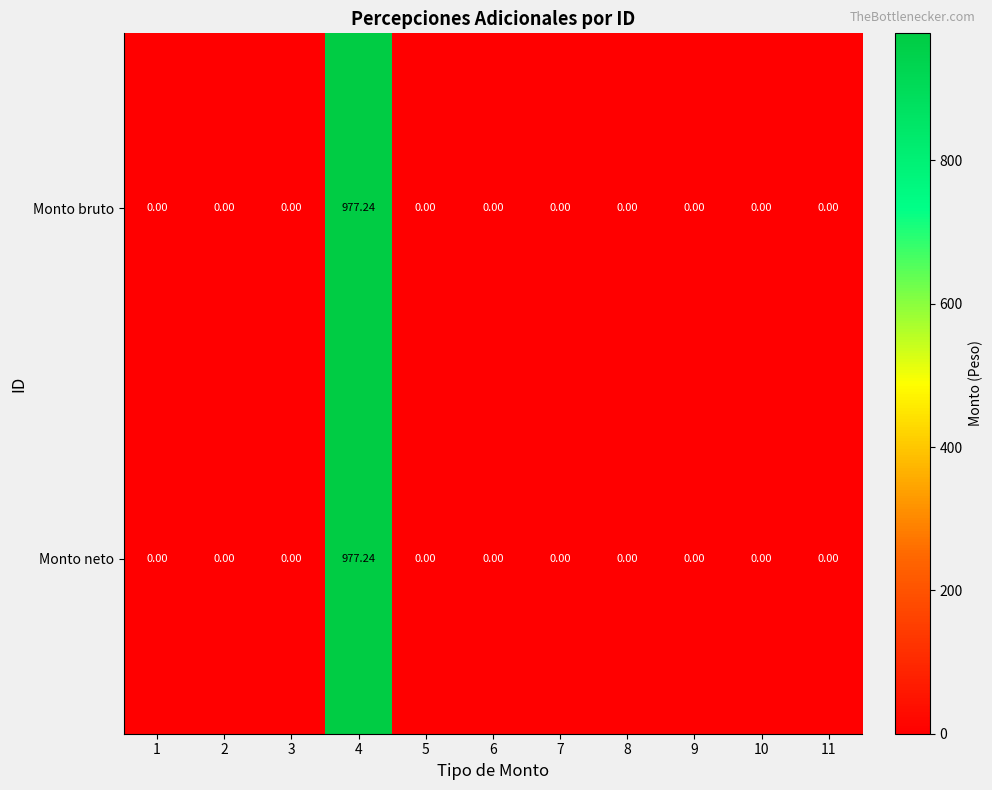

How many values in the Monto bruto series exceed 0?

1